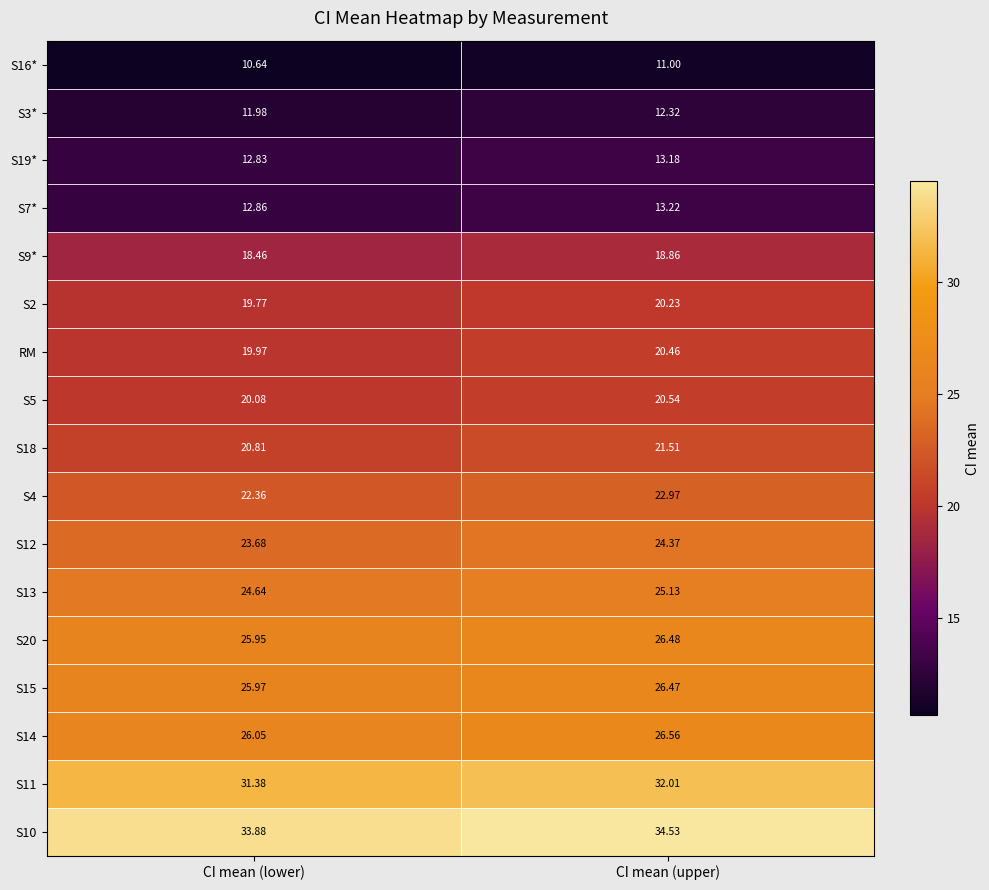

At which label does S12 reach its peak?

CI mean (upper)